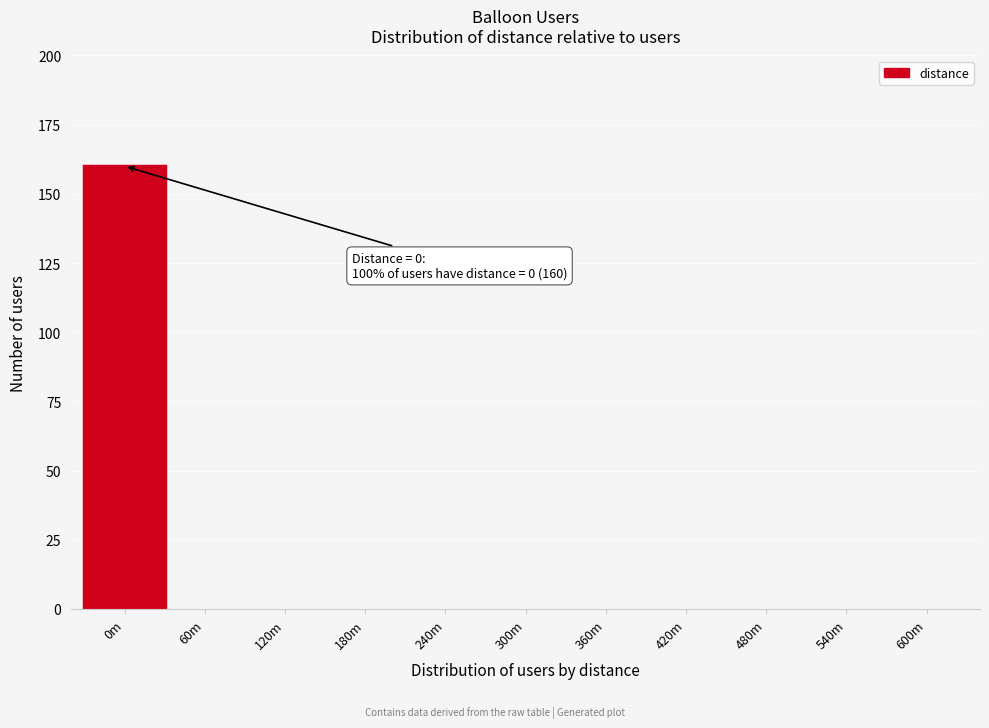

Reading left to right, extract all data points from this chart.

0m=160	60m=0	120m=0	180m=0	240m=0	300m=0	360m=0	420m=0	480m=0	540m=0	600m=0